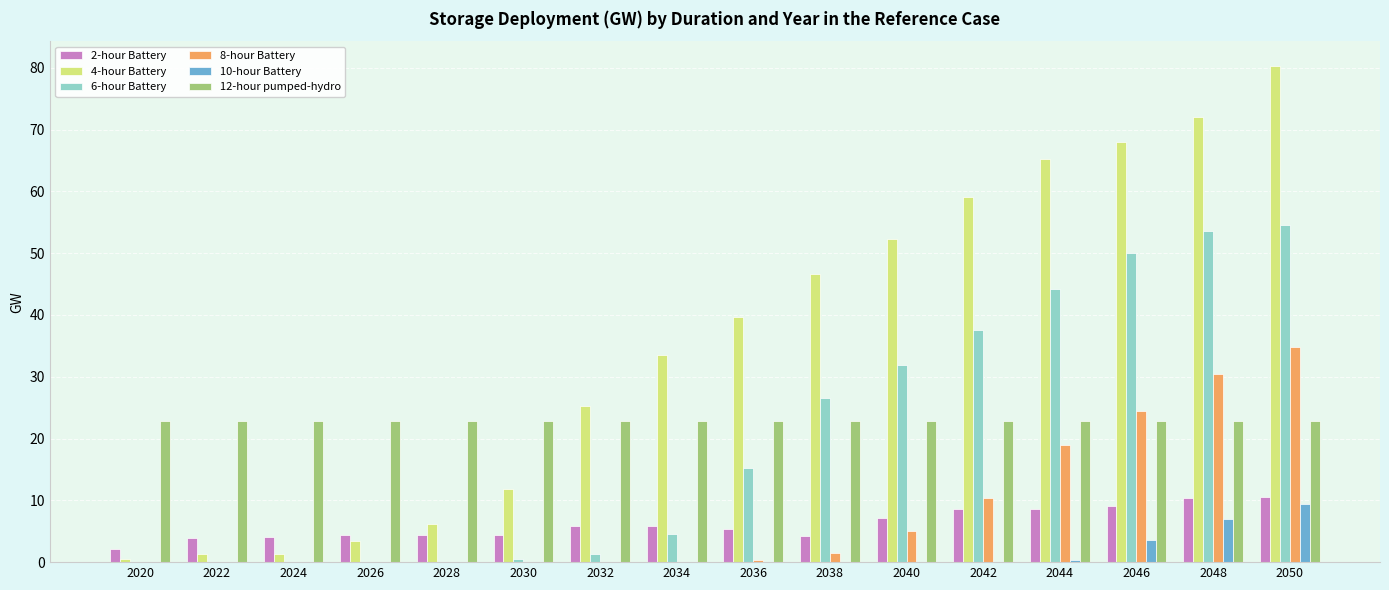

Which series has the widest spread of values?

4-hour Battery